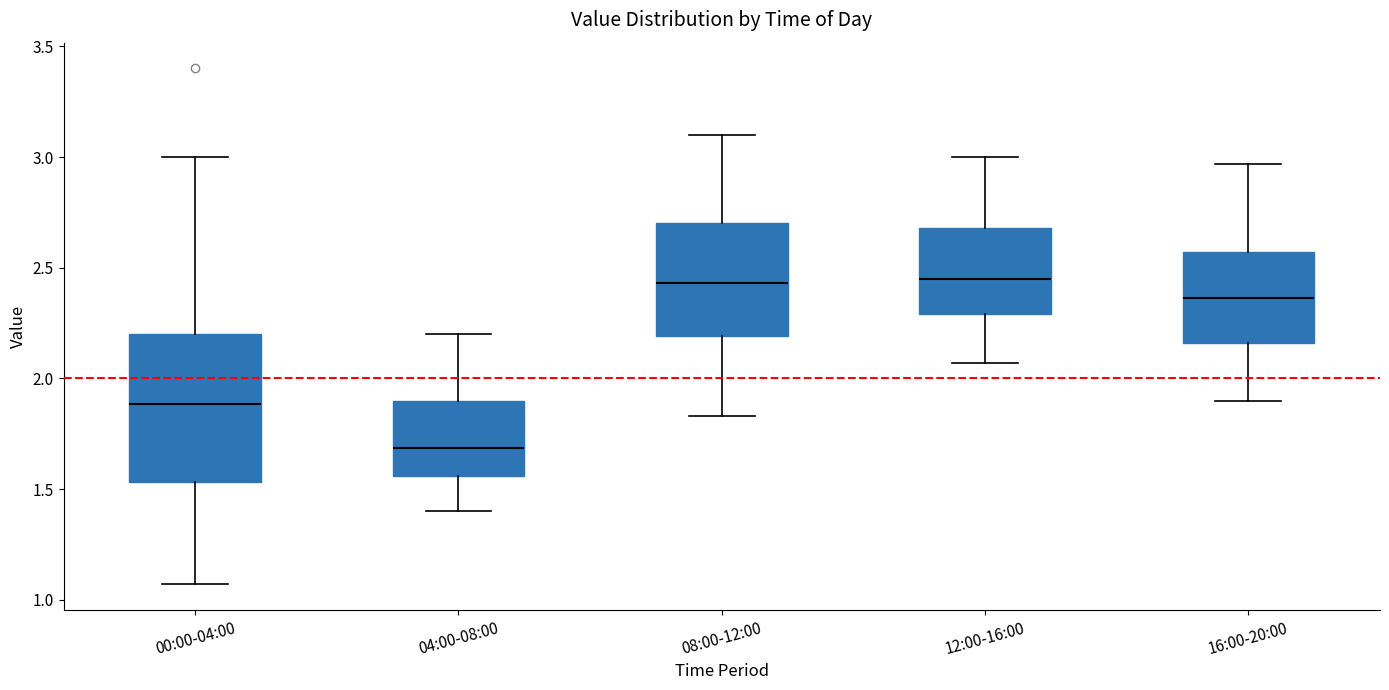

Reading left to right, transcribe this box plot: for each box, give where its median line is, the range the box spans, and where its two whiskers end, as read against the y-axis. The values are not printed on the chart, so give them approximately, as read against the axis.

00:00-04:00: median 1.90, box 1.55 to 2.20, whiskers 1.05 to 3.00
04:00-08:00: median 1.70, box 1.55 to 1.90, whiskers 1.40 to 2.20
08:00-12:00: median 2.45, box 2.20 to 2.70, whiskers 1.85 to 3.10
12:00-16:00: median 2.45, box 2.30 to 2.70, whiskers 2.05 to 3.00
16:00-20:00: median 2.35, box 2.15 to 2.55, whiskers 1.90 to 2.95